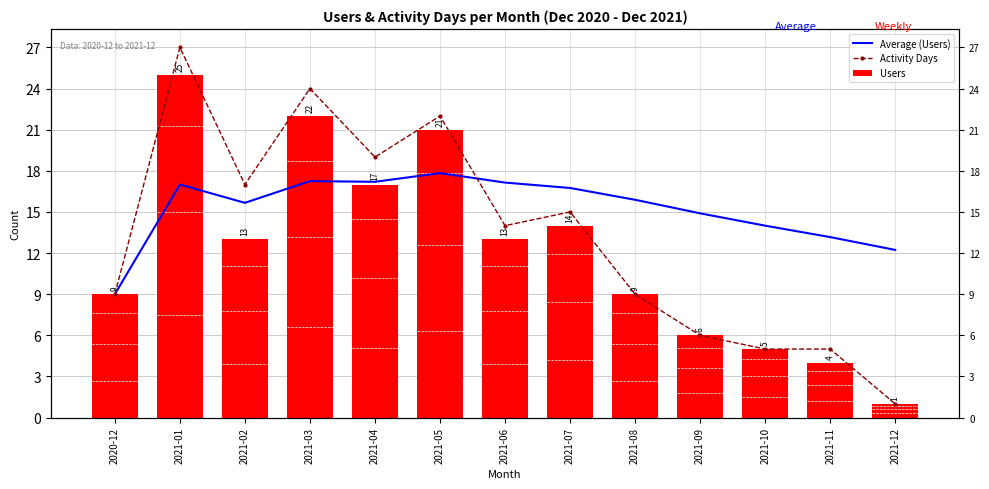

At which label does Average (Users) first exceed 15?

2021-01